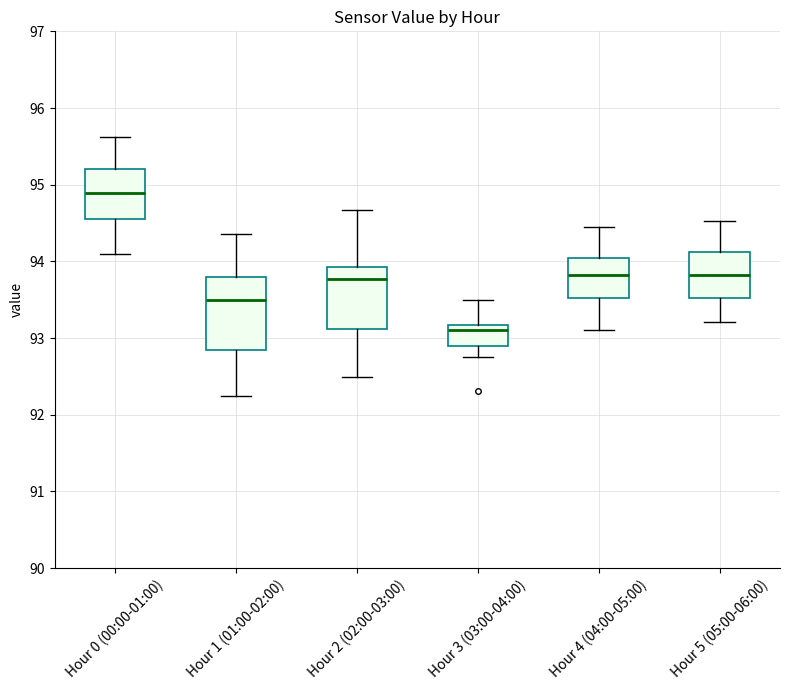

Reading left to right, read every box against the y-axis: the position of its median line, the range the box covers, and the ends of its whiskers. The values are not printed on the chart, so give them approximately, as read against the axis.

Hour 0 (00:00-01:00): median 94.9, box 94.5 to 95.2, whiskers 94.1 to 95.6
Hour 1 (01:00-02:00): median 93.5, box 92.8 to 93.8, whiskers 92.3 to 94.4
Hour 2 (02:00-03:00): median 93.8, box 93.1 to 93.9, whiskers 92.5 to 94.7
Hour 3 (03:00-04:00): median 93.1, box 92.9 to 93.2, whiskers 92.8 to 93.5
Hour 4 (04:00-05:00): median 93.8, box 93.5 to 94.0, whiskers 93.1 to 94.5
Hour 5 (05:00-06:00): median 93.8, box 93.5 to 94.1, whiskers 93.2 to 94.5